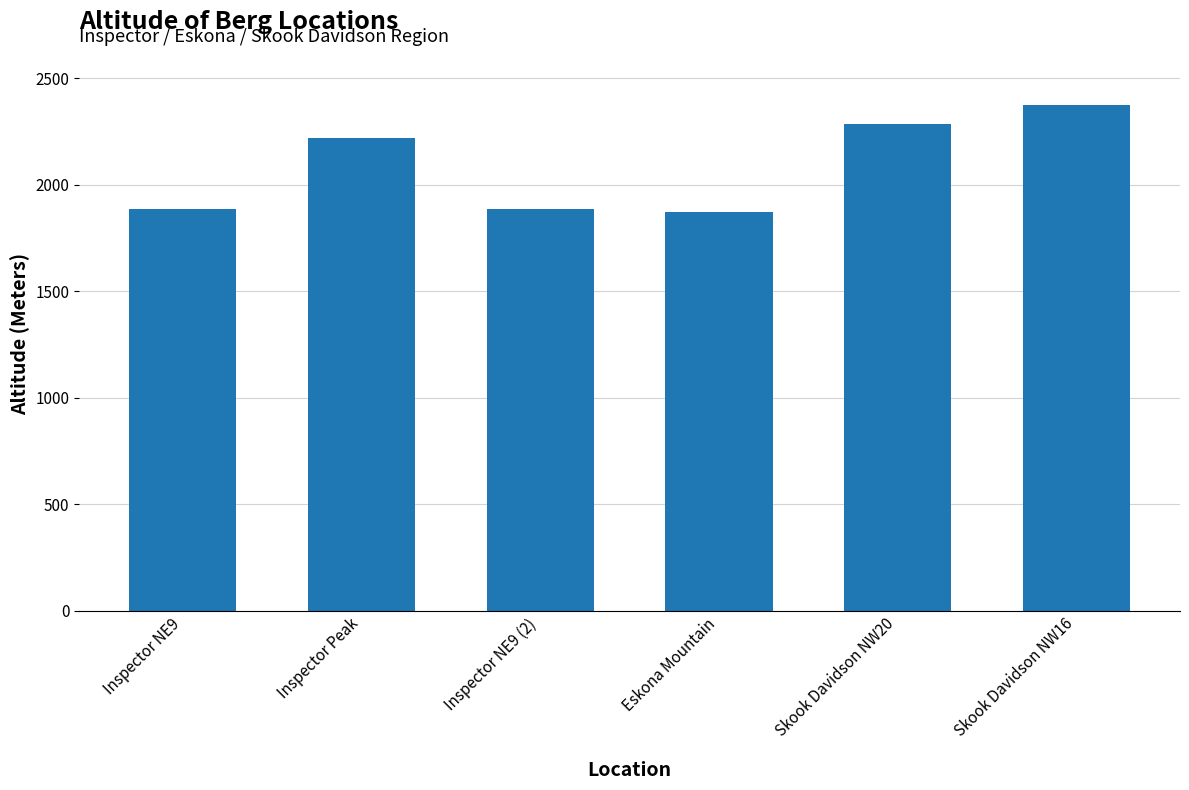

Reading left to right, what are all the values shown in this chart?

Inspector NE9=1885	Inspector Peak=2221	Inspector NE9 (2)=1885	Eskona Mountain=1873	Skook Davidson NW20=2284	Skook Davidson NW16=2376